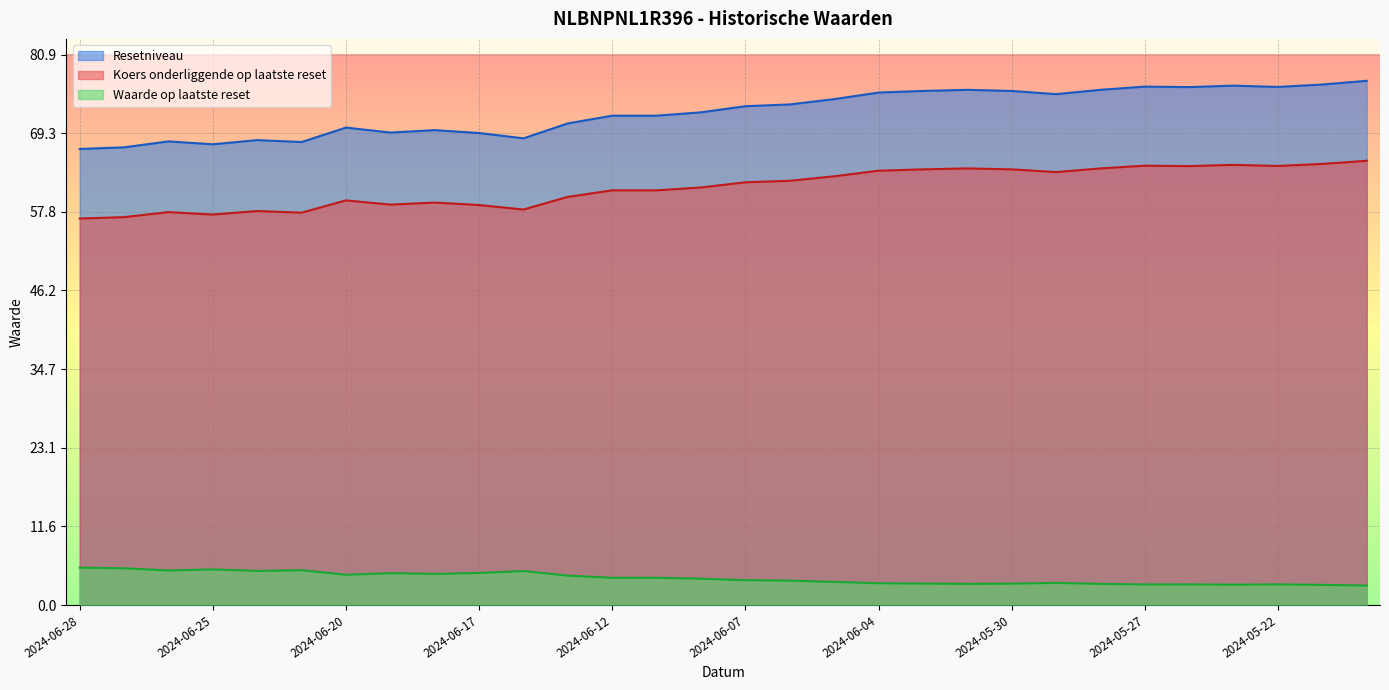

True or false: Koers onderliggende op laatste reset and Waarde op laatste reset cross at least once.

False